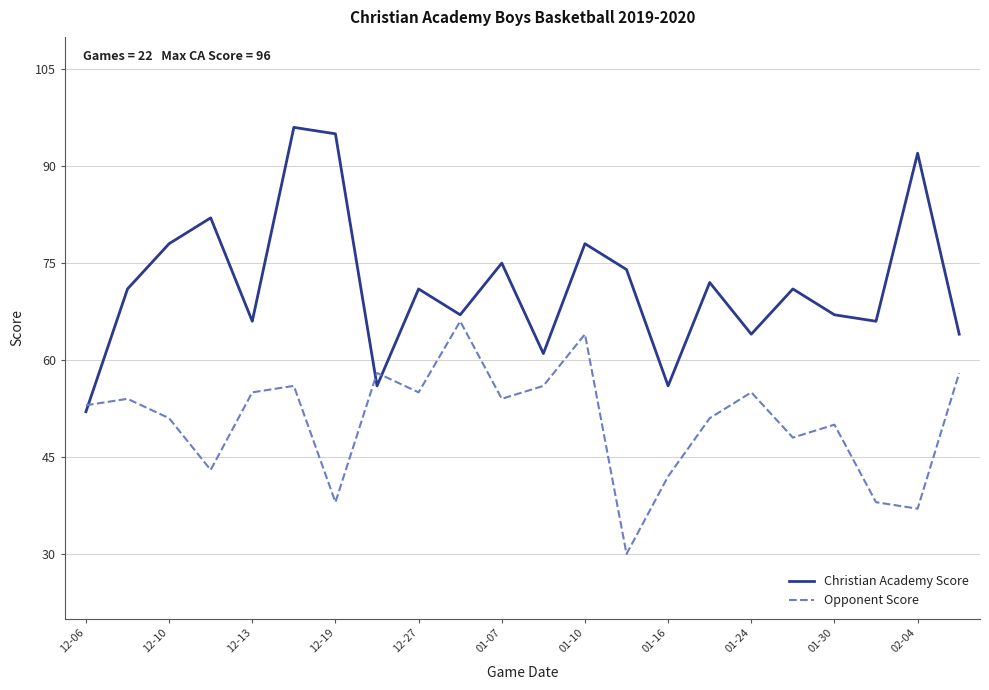

What are all the series names shown in the legend?

Christian Academy Score, Opponent Score